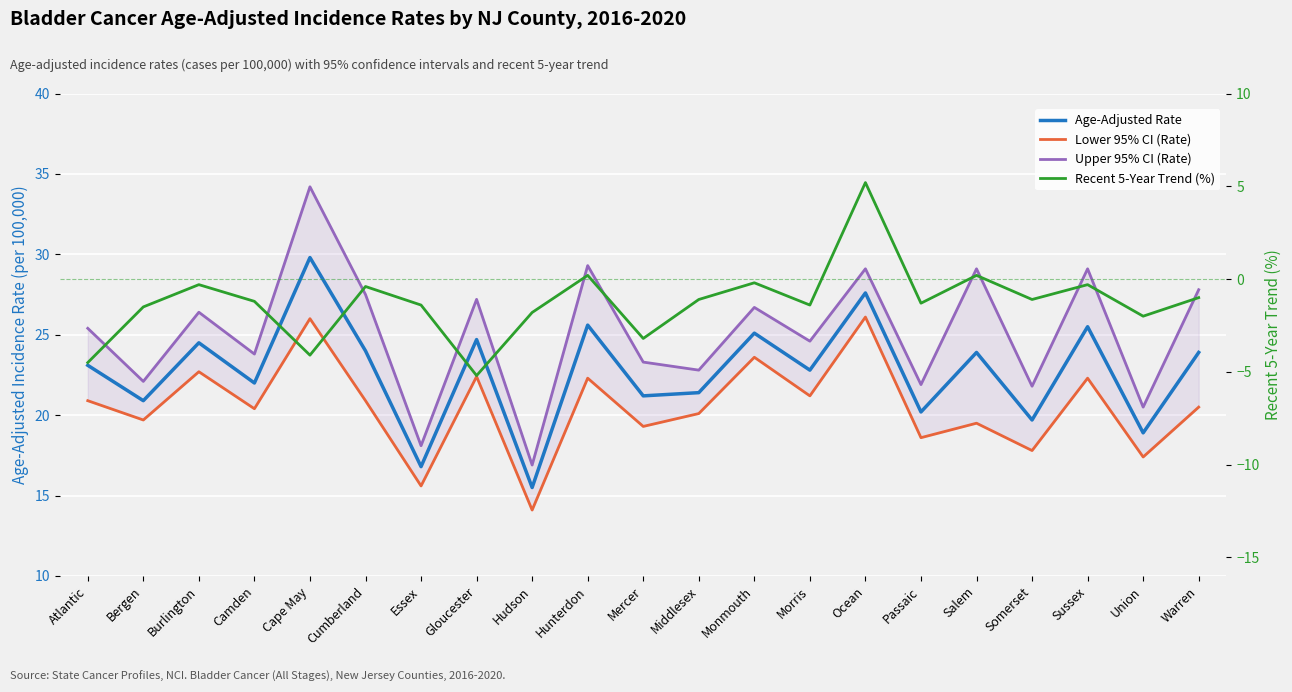

How many lines are shown in the chart?

4